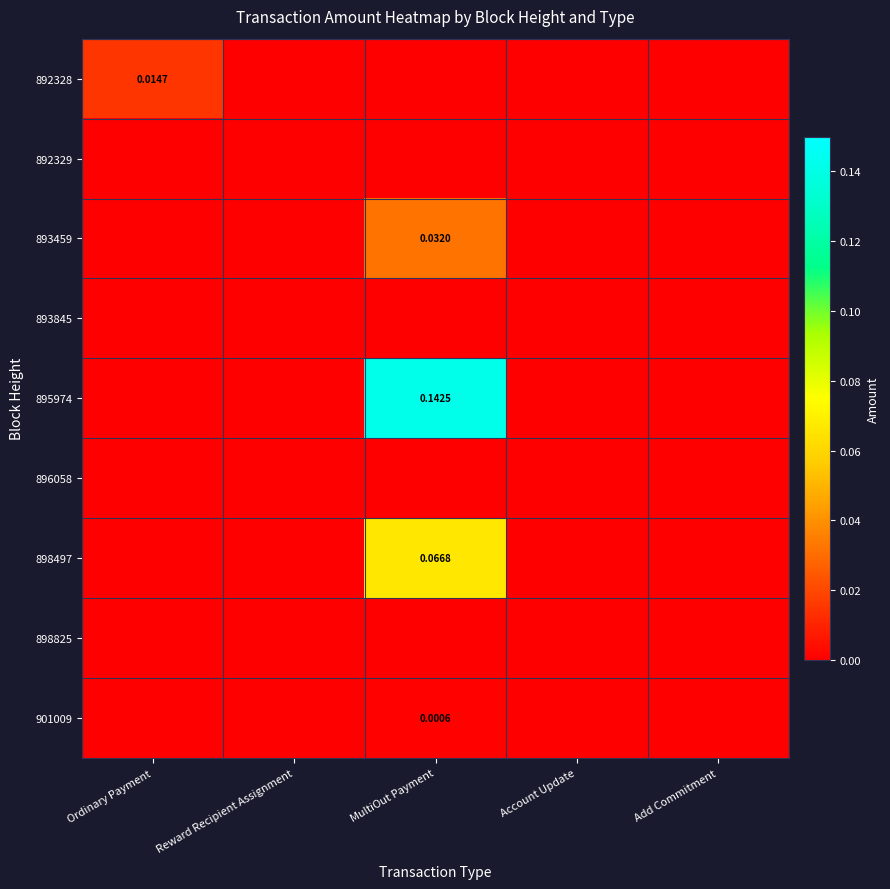

Which series changed the most between Ordinary Payment and Account Update?

892328